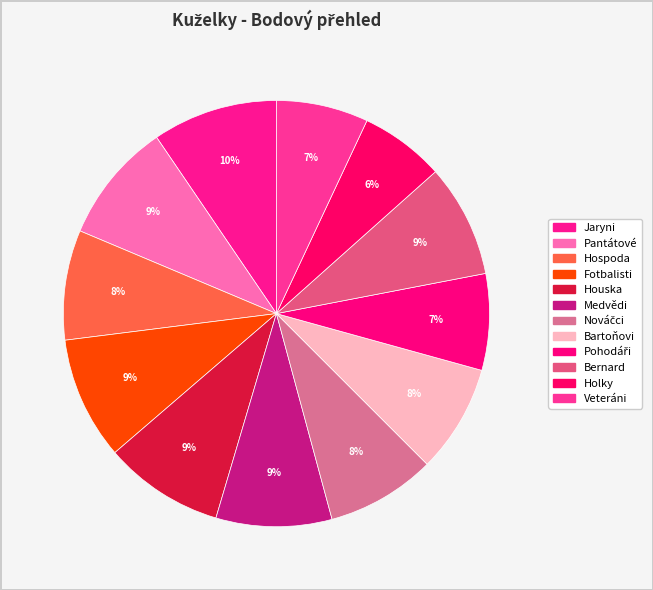

Does Nováčci account for over 50% of the chart?

No